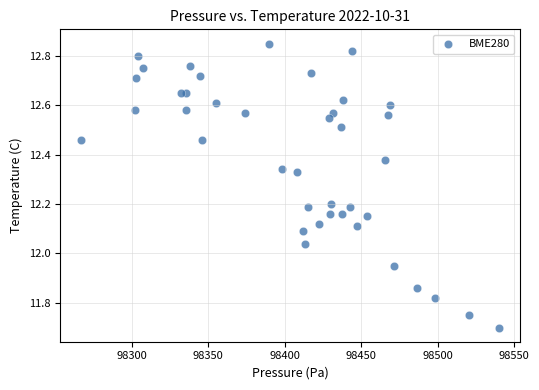

What is the range of X values (max minus min)?

272.9